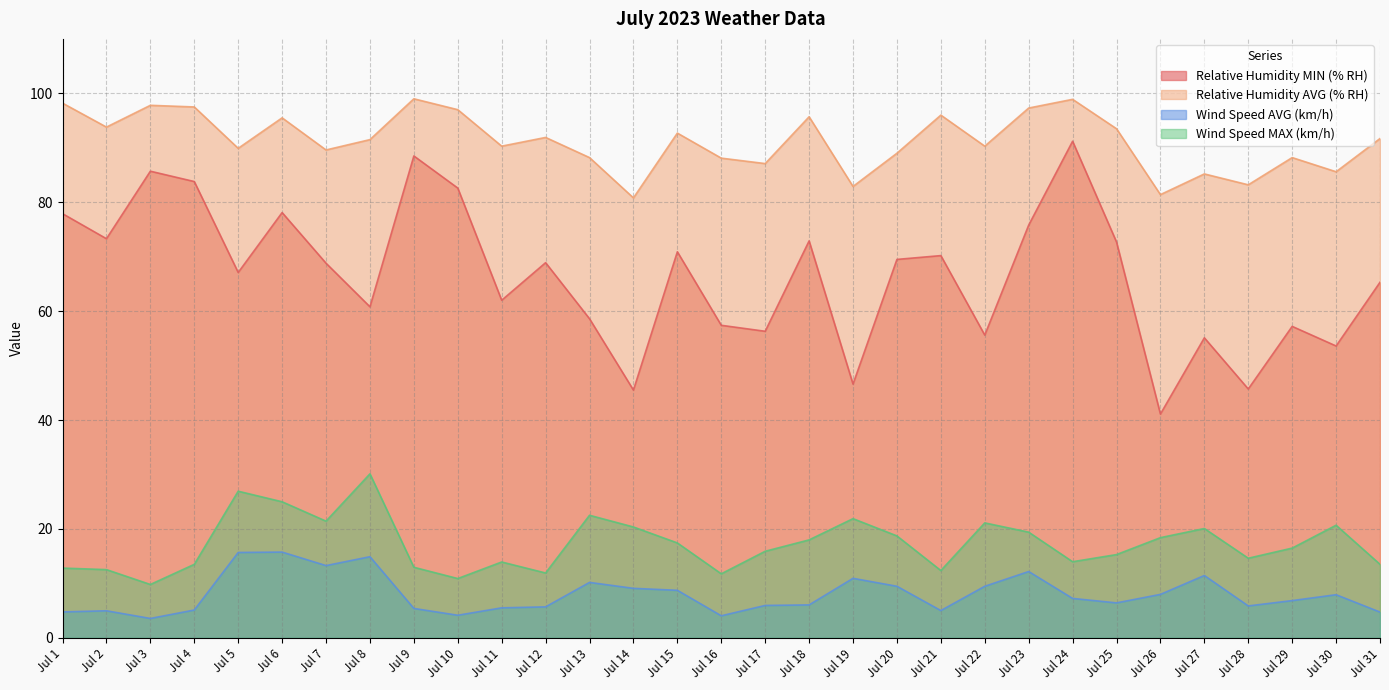

Reading left to right, transcribe all the data shown in this chart.

Relative Humidity MIN (% RH): Jul 1=77.9	Jul 2=73.3	Jul 3=85.7	Jul 4=83.8	Jul 5=67.1	Jul 6=78.1	Jul 7=68.8	Jul 8=60.8	Jul 9=88.5	Jul 10=82.6	Jul 11=62.0	Jul 12=68.9	Jul 13=58.6	Jul 14=45.5	Jul 15=70.9	Jul 16=57.4	Jul 17=56.3	Jul 18=72.9	Jul 19=46.6	Jul 20=69.5	Jul 21=70.2	Jul 22=55.6	Jul 23=75.8	Jul 24=91.2	Jul 25=72.7	Jul 26=41.1	Jul 27=55.1	Jul 28=45.7	Jul 29=57.2	Jul 30=53.6	Jul 31=65.3
Relative Humidity AVG (% RH): Jul 1=98.2	Jul 2=93.8	Jul 3=97.8	Jul 4=97.5	Jul 5=89.9	Jul 6=95.5	Jul 7=89.6	Jul 8=91.5	Jul 9=99.0	Jul 10=97.0	Jul 11=90.3	Jul 12=91.9	Jul 13=88.2	Jul 14=80.8	Jul 15=92.7	Jul 16=88.1	Jul 17=87.1	Jul 18=95.7	Jul 19=82.9	Jul 20=89.0	Jul 21=96.0	Jul 22=90.3	Jul 23=97.3	Jul 24=98.9	Jul 25=93.5	Jul 26=81.4	Jul 27=85.2	Jul 28=83.2	Jul 29=88.2	Jul 30=85.6	Jul 31=91.7
Wind Speed AVG (km/h): Jul 1=4.8	Jul 2=5.0	Jul 3=3.6	Jul 4=5.1	Jul 5=15.7	Jul 6=15.8	Jul 7=13.3	Jul 8=14.9	Jul 9=5.4	Jul 10=4.2	Jul 11=5.5	Jul 12=5.7	Jul 13=10.2	Jul 14=9.1	Jul 15=8.7	Jul 16=4.0	Jul 17=6.0	Jul 18=6.0	Jul 19=10.9	Jul 20=9.5	Jul 21=5.0	Jul 22=9.5	Jul 23=12.2	Jul 24=7.2	Jul 25=6.4	Jul 26=8.0	Jul 27=11.4	Jul 28=5.9	Jul 29=6.8	Jul 30=7.9	Jul 31=4.7
Wind Speed MAX (km/h): Jul 1=12.8	Jul 2=12.5	Jul 3=9.8	Jul 4=13.5	Jul 5=26.9	Jul 6=25.0	Jul 7=21.4	Jul 8=30.1	Jul 9=13.0	Jul 10=10.9	Jul 11=13.9	Jul 12=11.9	Jul 13=22.5	Jul 14=20.4	Jul 15=17.4	Jul 16=11.8	Jul 17=15.9	Jul 18=18.0	Jul 19=21.9	Jul 20=18.7	Jul 21=12.4	Jul 22=21.1	Jul 23=19.4	Jul 24=14.0	Jul 25=15.3	Jul 26=18.4	Jul 27=20.1	Jul 28=14.6	Jul 29=16.5	Jul 30=20.7	Jul 31=13.5